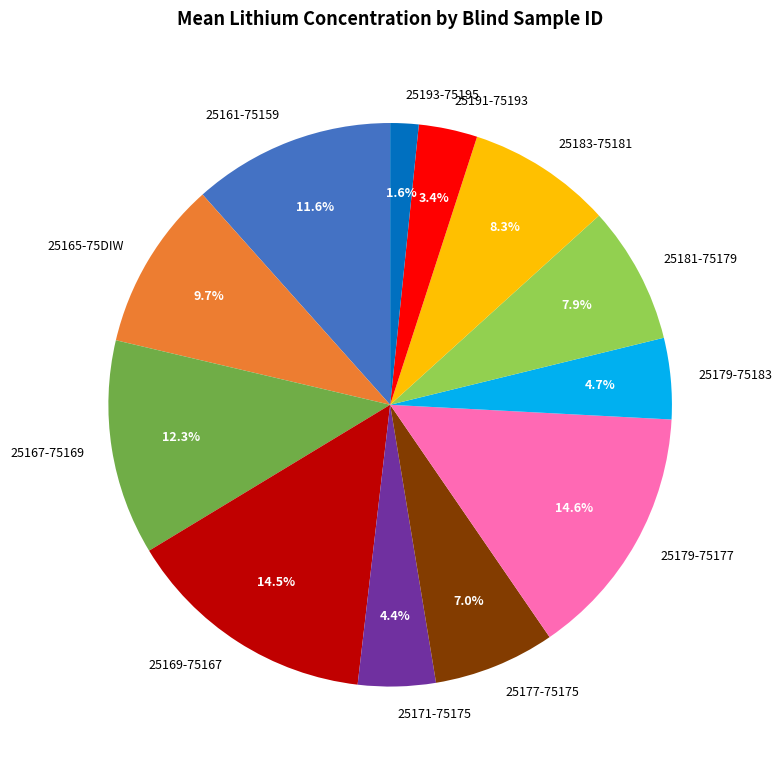

To the nearest percent, what portion does 25167-75169 represent?

12%